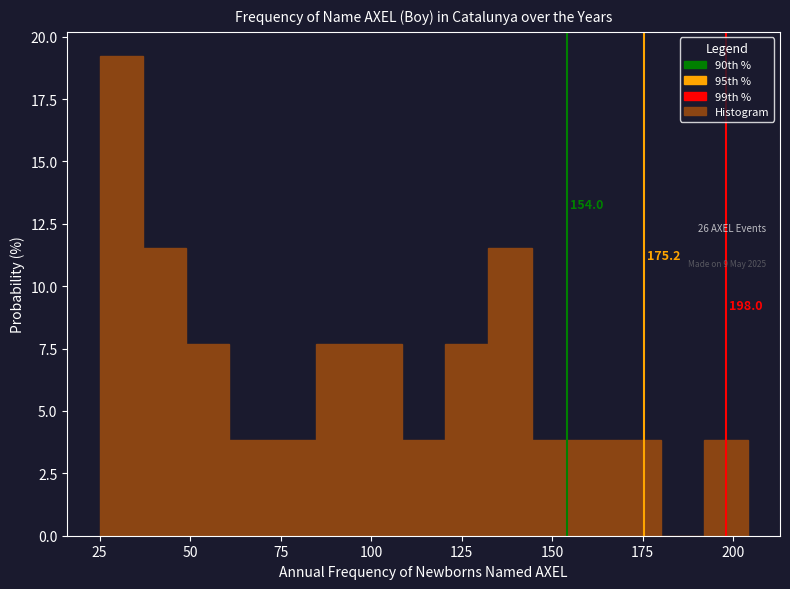

Read against the x-axis, roughly where is the centre of the tallest bar?

30